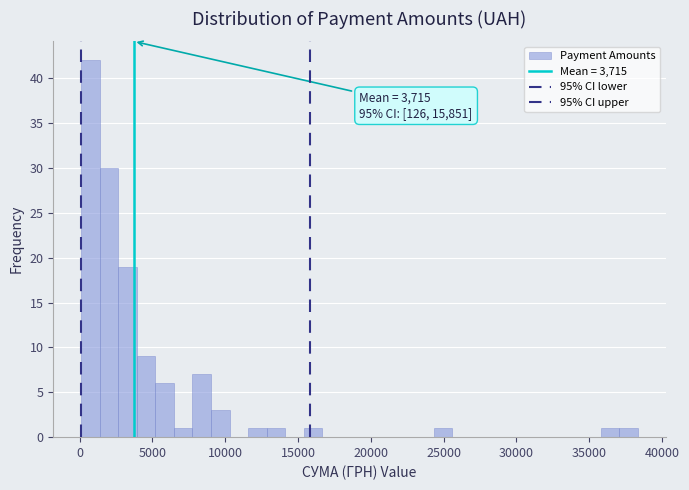

Around what value on the x-axis is the tallest bar? Give the approximate position of its centre, as read against the axis.

500